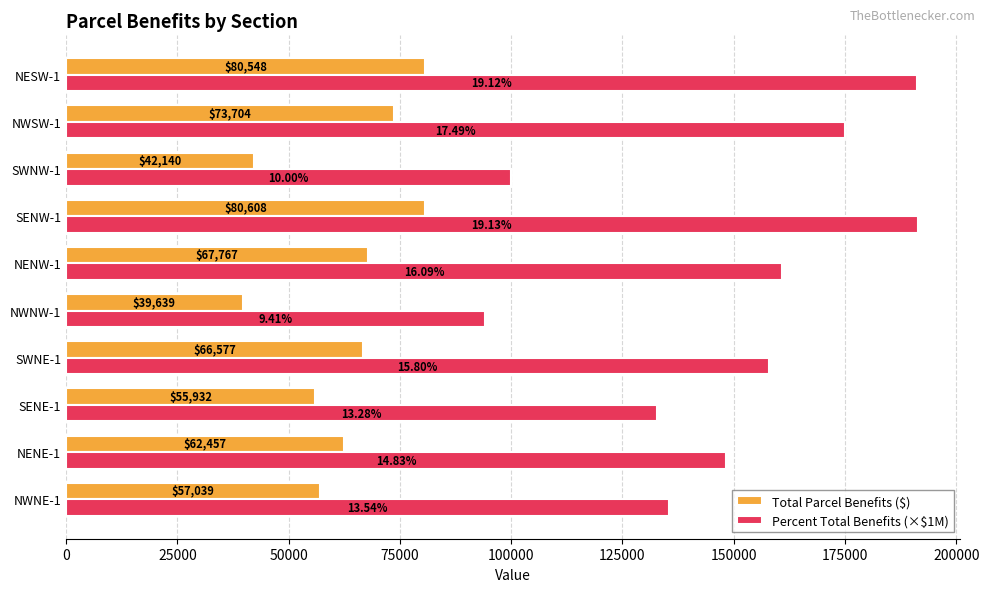

At which category is the sum across all series the highest?

SENW-1